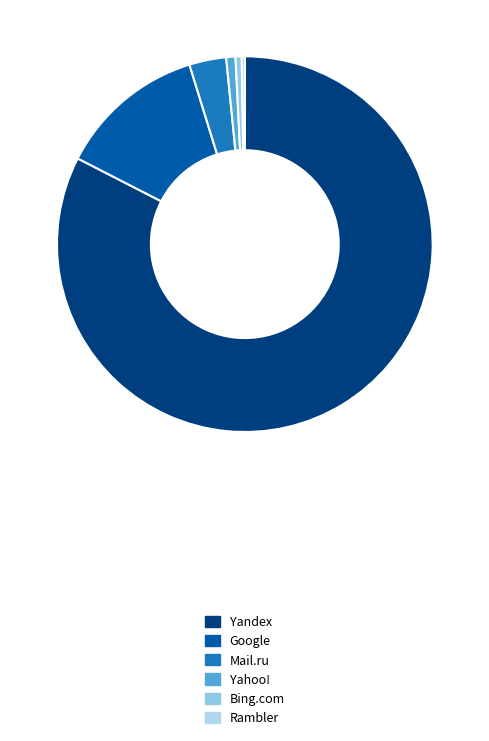

True or false: Bing.com accounts for 1% of the total.

True